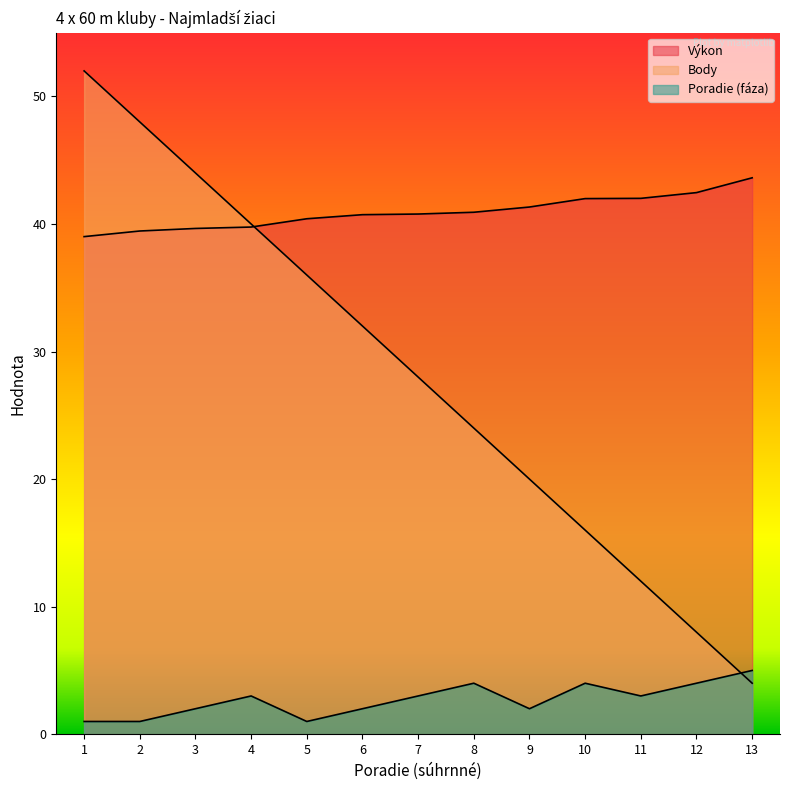

The Výkon series shows 8.7 at 4. True or false?

False